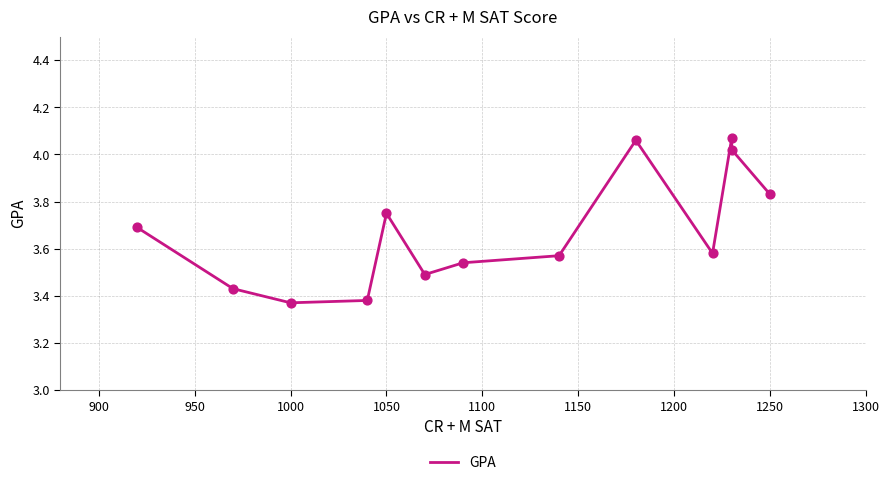

What is the change in value from 1000 to 12?

+0.5